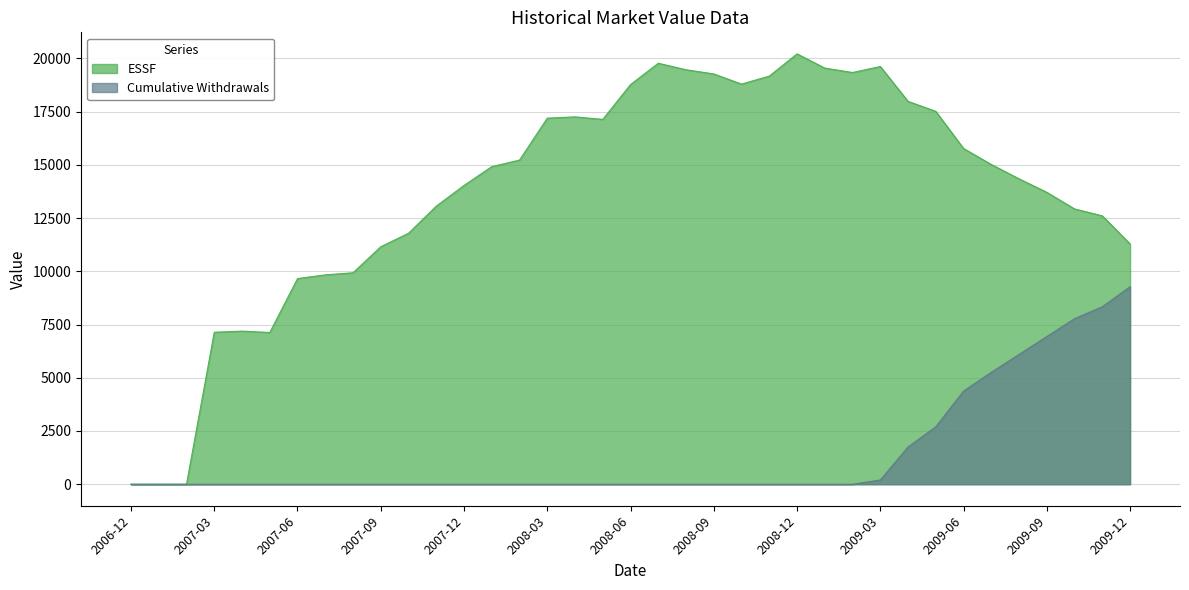

What is the maximum value shown in the chart?

20210.7